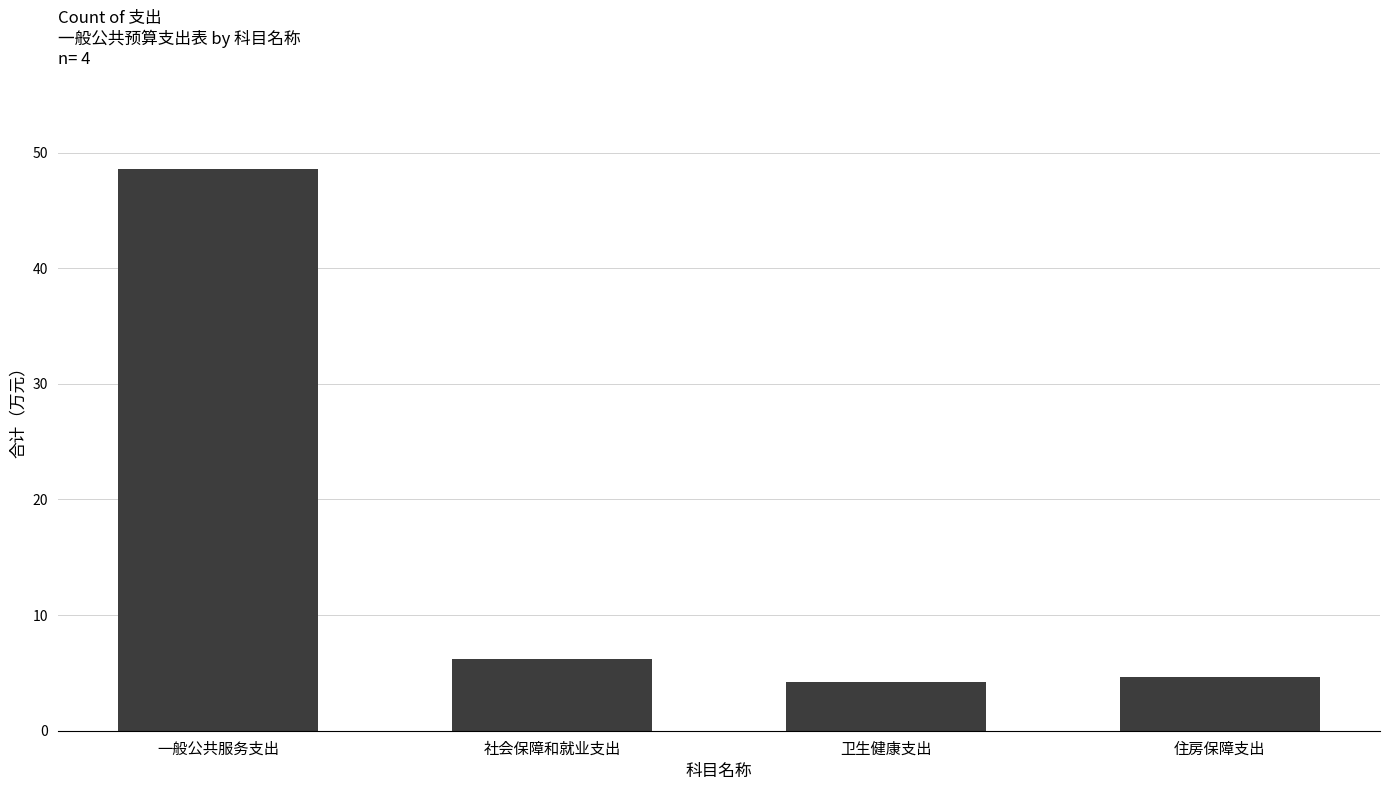

Rank the categories by value from lowest to highest.

卫生健康支出, 住房保障支出, 社会保障和就业支出, 一般公共服务支出